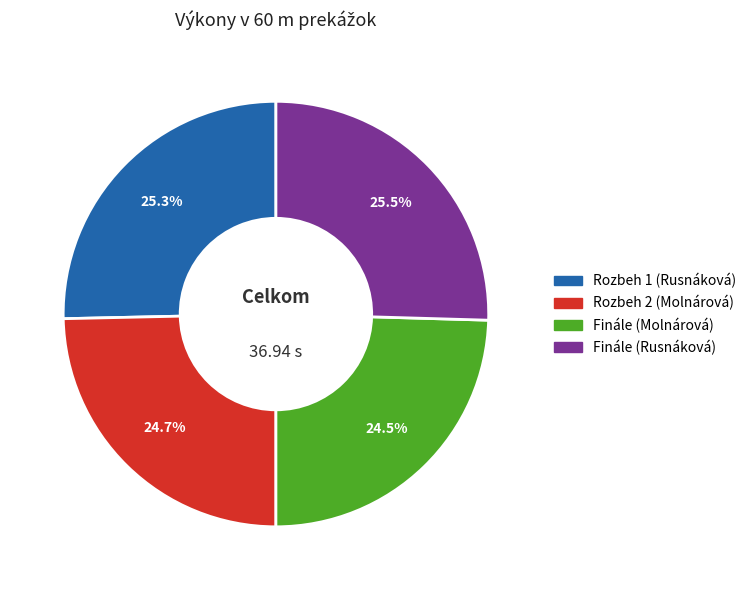

Does Finále (Rusnáková) account for over 50% of the chart?

No